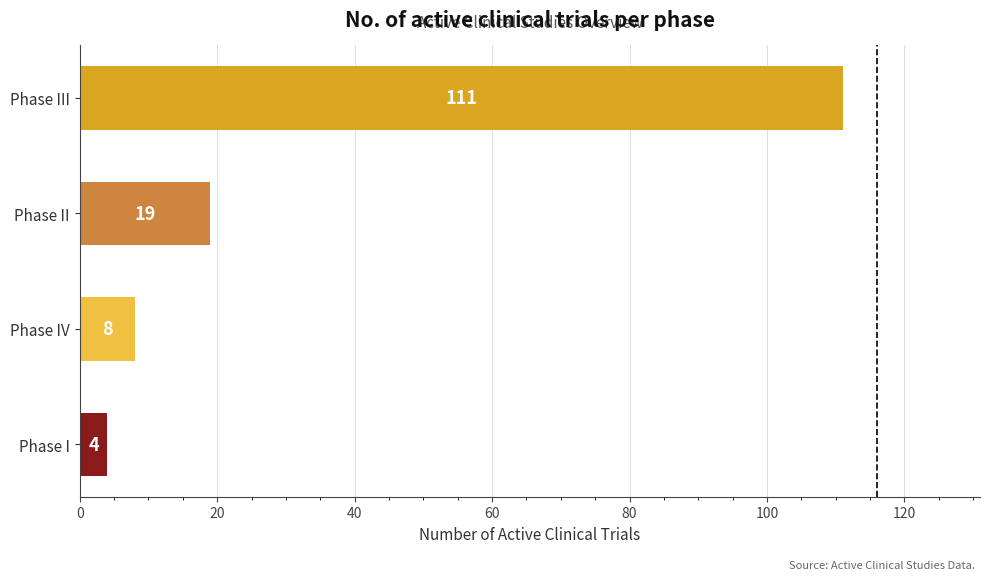

How many distinct data groups are displayed?

1